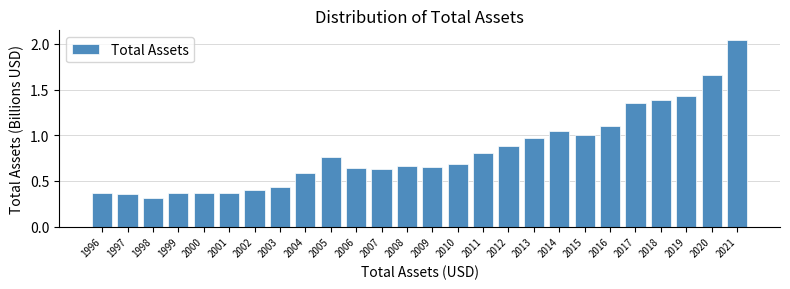

What is the sum of all values?

21.3